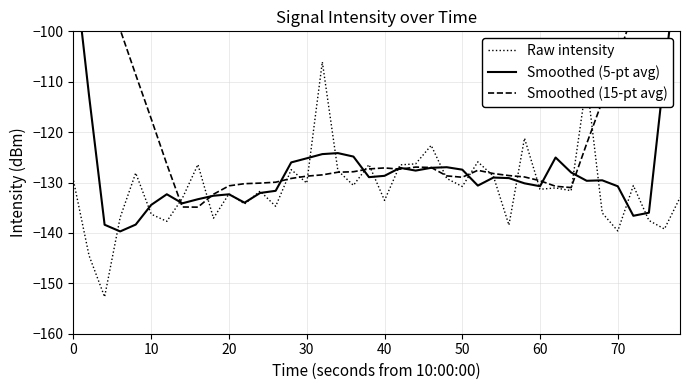

True or false: Raw intensity has a value of -132.2 at 20.

True